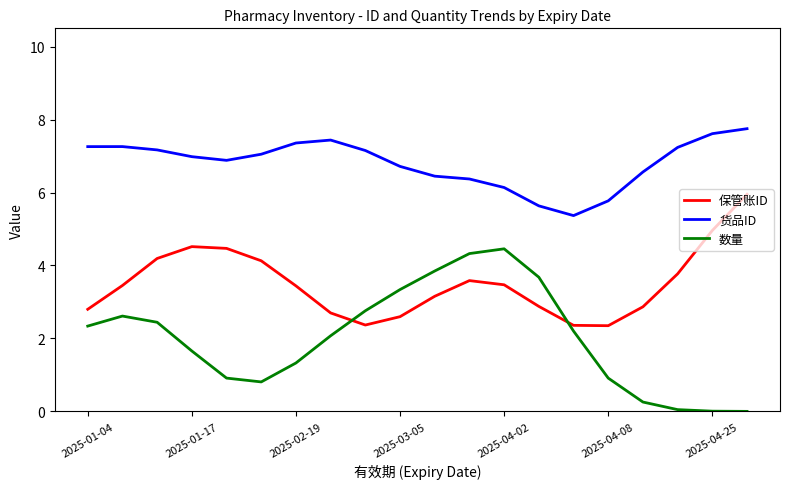

What is the greatest value displayed?

7.7